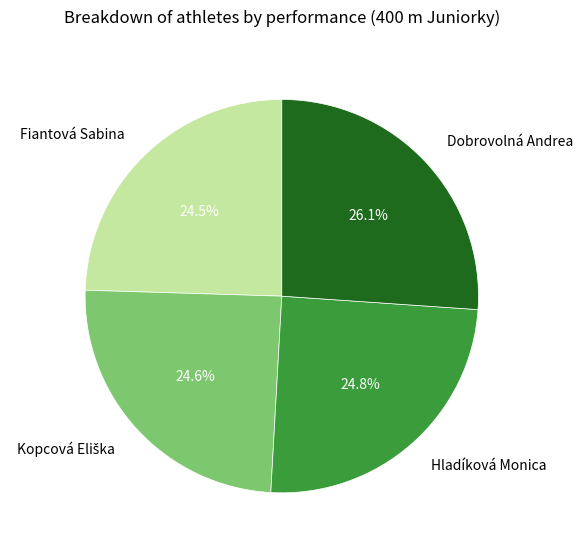

Is Dobrovolná Andrea the majority of the pie?

No